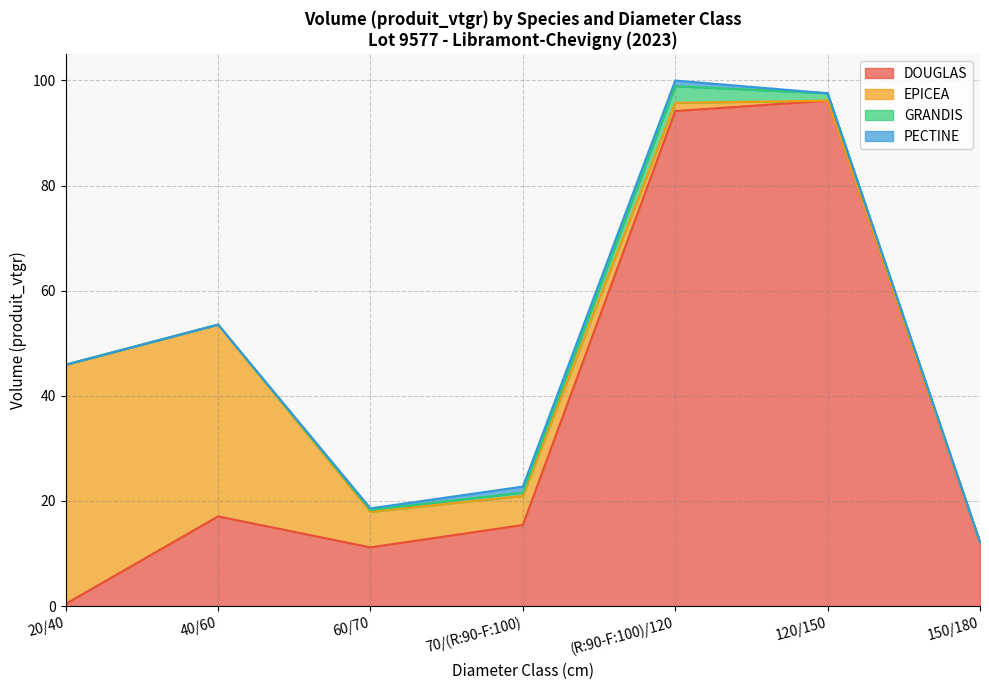

What is the maximum value for DOUGLAS?

96.2